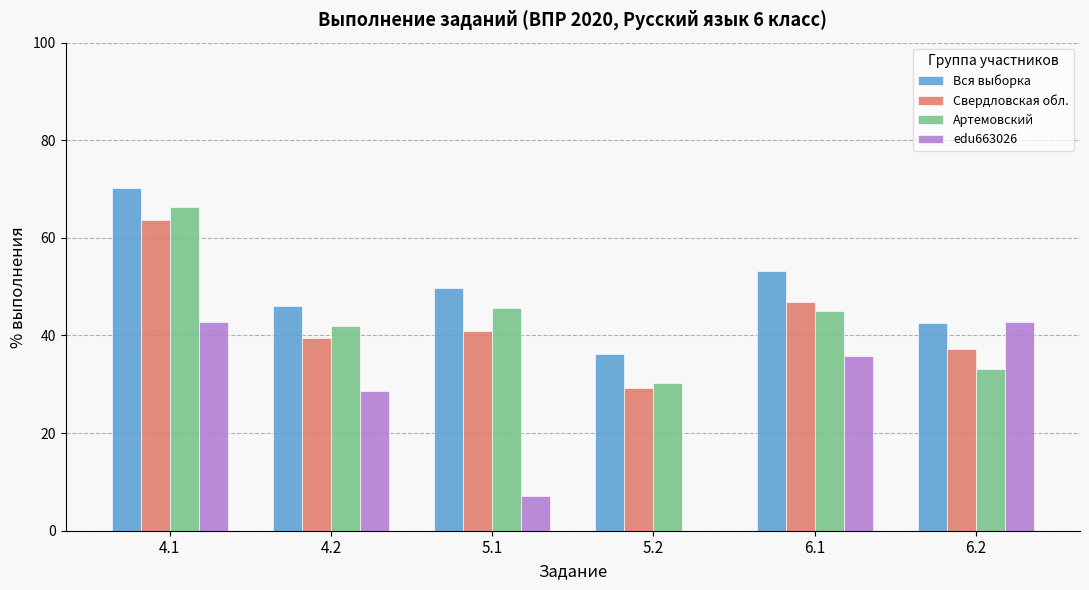

How many data points in Вся выборка are above 49?

3